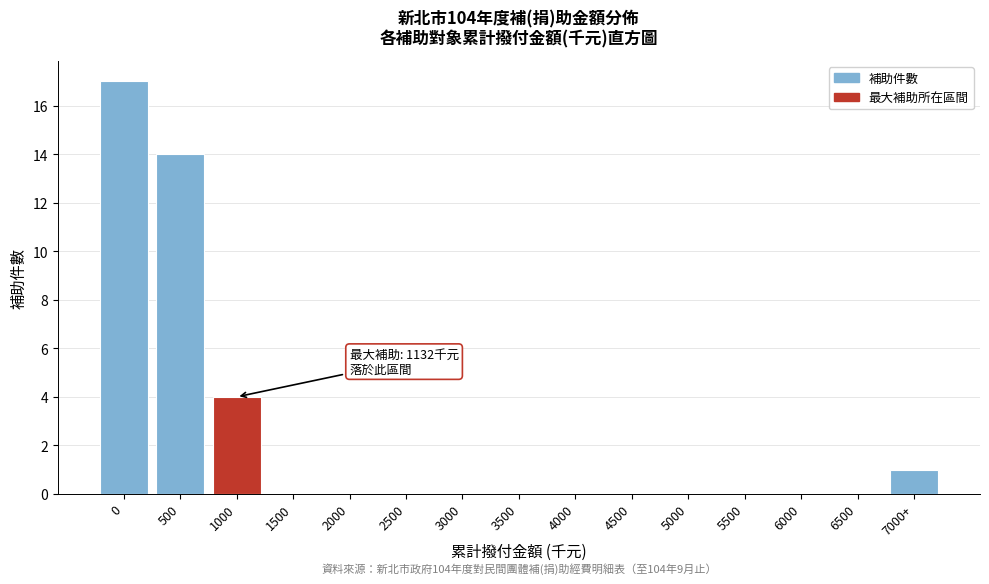

Reading left to right, transcribe all the data shown in this chart.

0=17	500=14	1000=4	1500=0	2000=0	2500=0	3000=0	3500=0	4000=0	4500=0	5000=0	5500=0	6000=0	6500=0	7000+=1